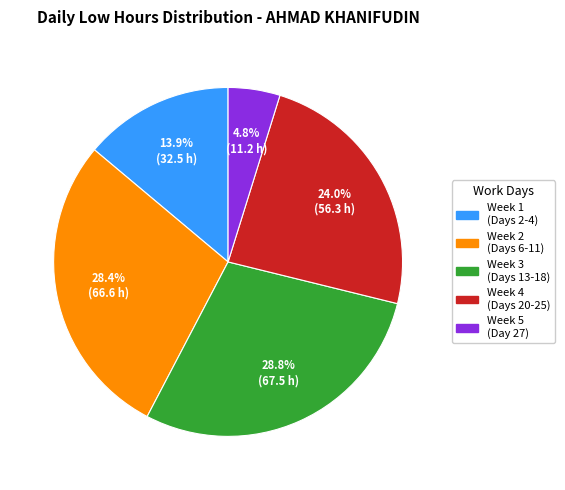

How many segments does this pie chart have?

5